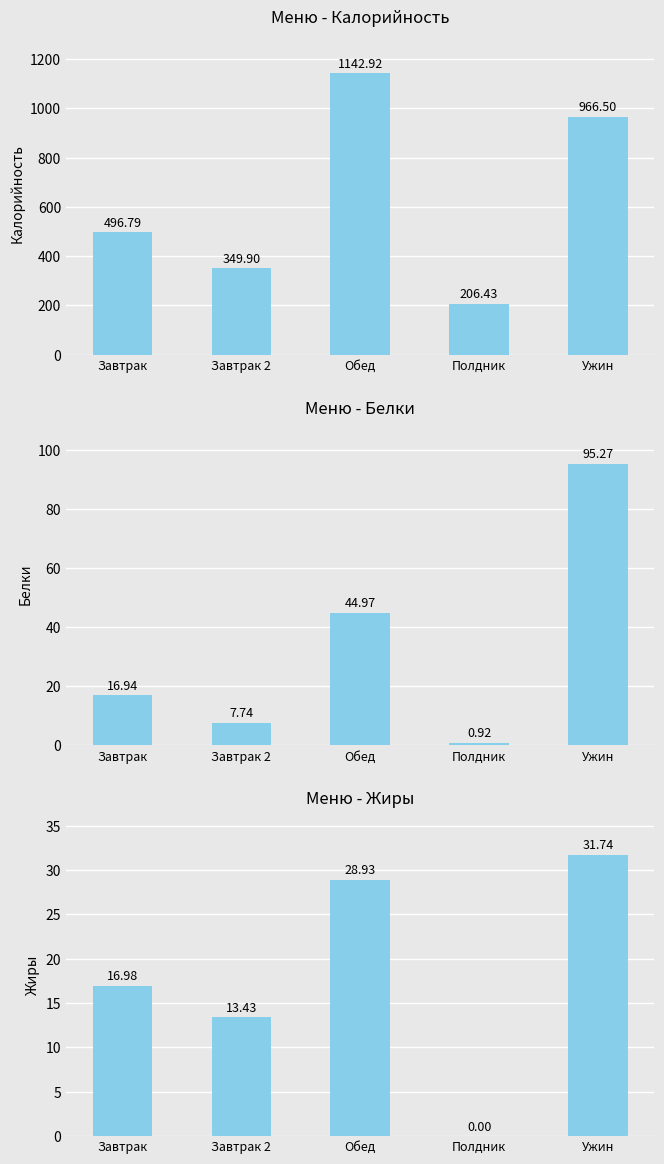

Is it true that Жиры equals 28.9 at Обед?

True